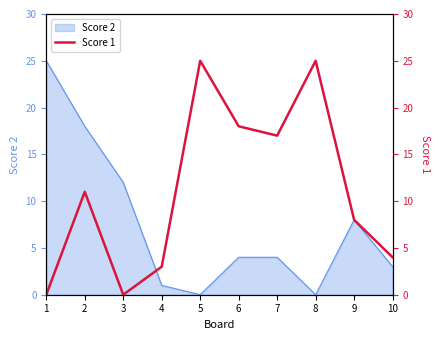

The value at 1 is 0. True or false?

True